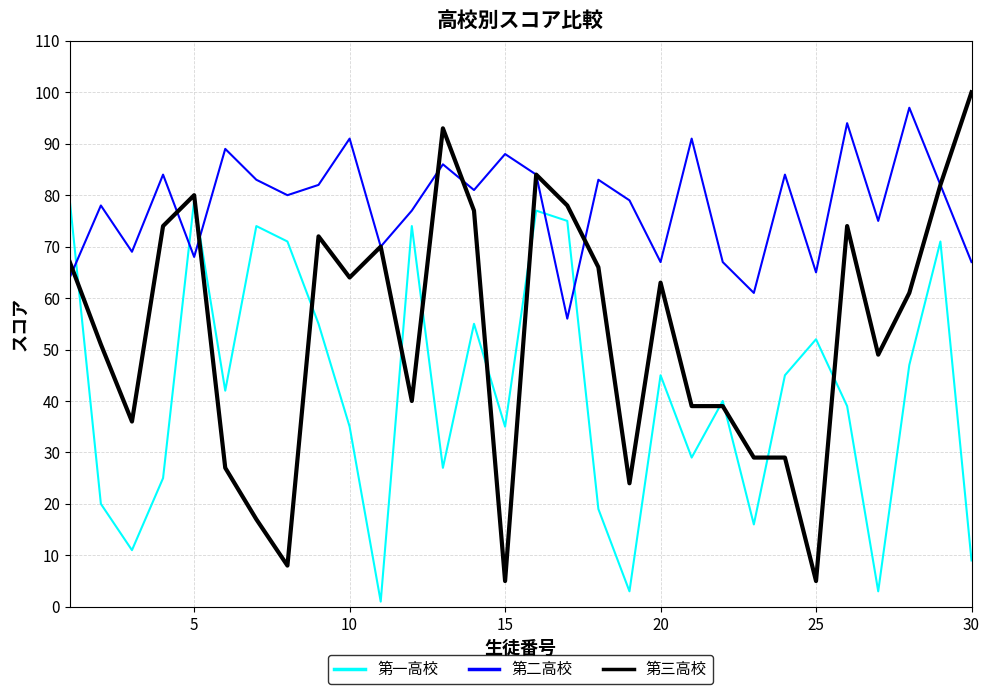

Rank the series by their average value, from lowest to highest.

第一高校, 第三高校, 第二高校